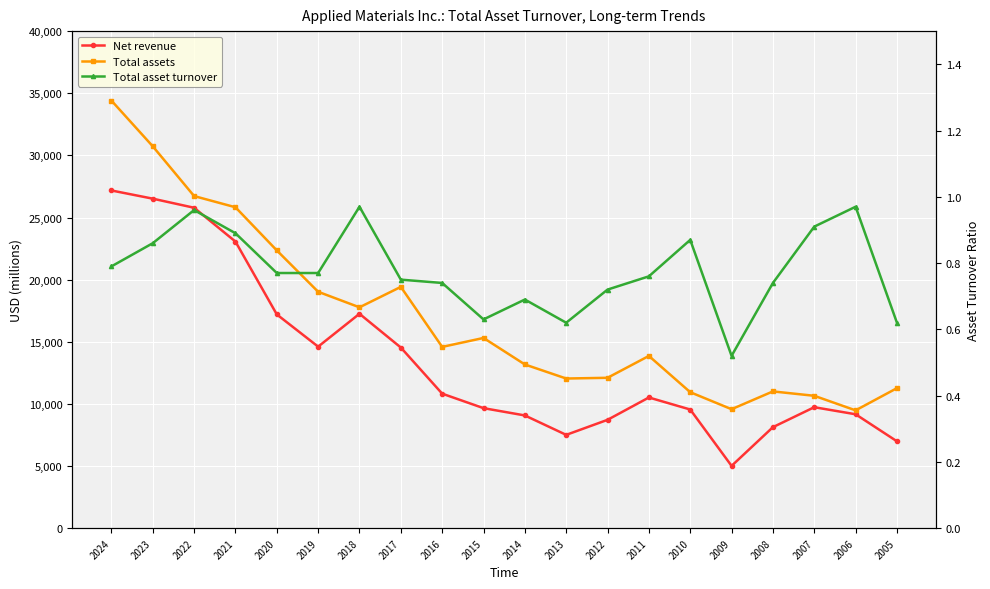

True or false: Net revenue has more than 1 points higher than both neighbors.

True